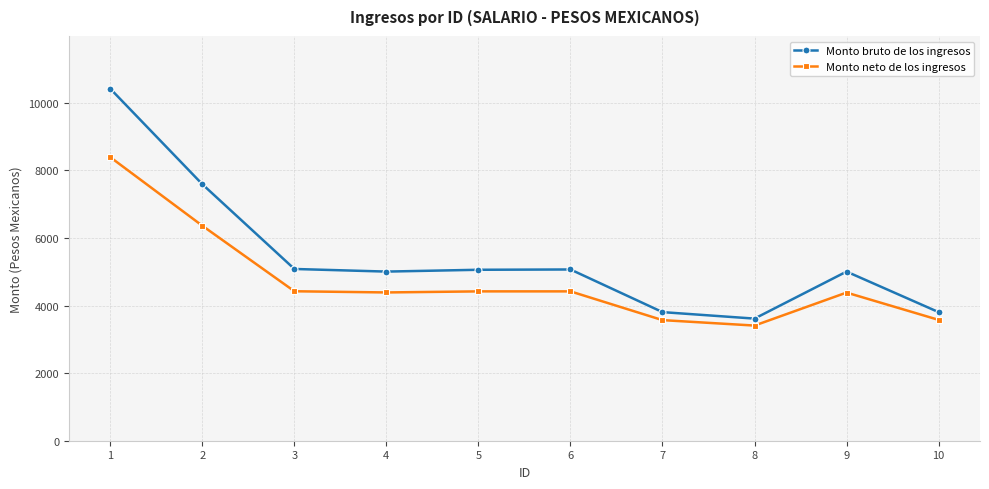

What is the sum of all Monto bruto de los ingresos values?

54471.2